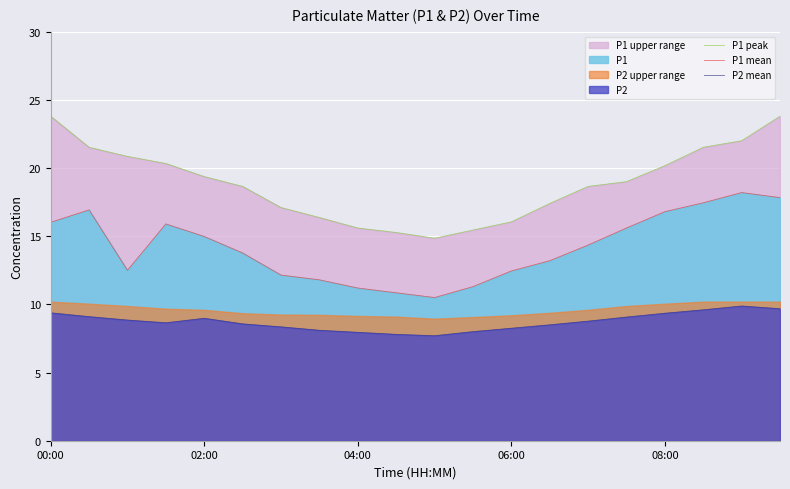

At how many categories does at least one series exceed 9?

20